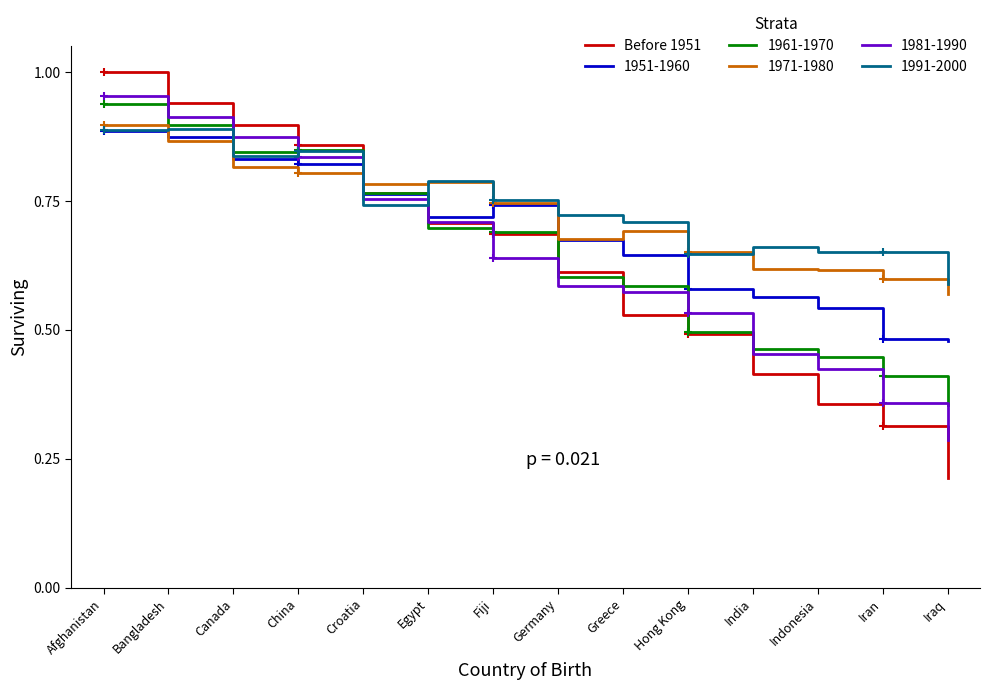

What is the change in value from Canada to Hong Kong?

-0.4